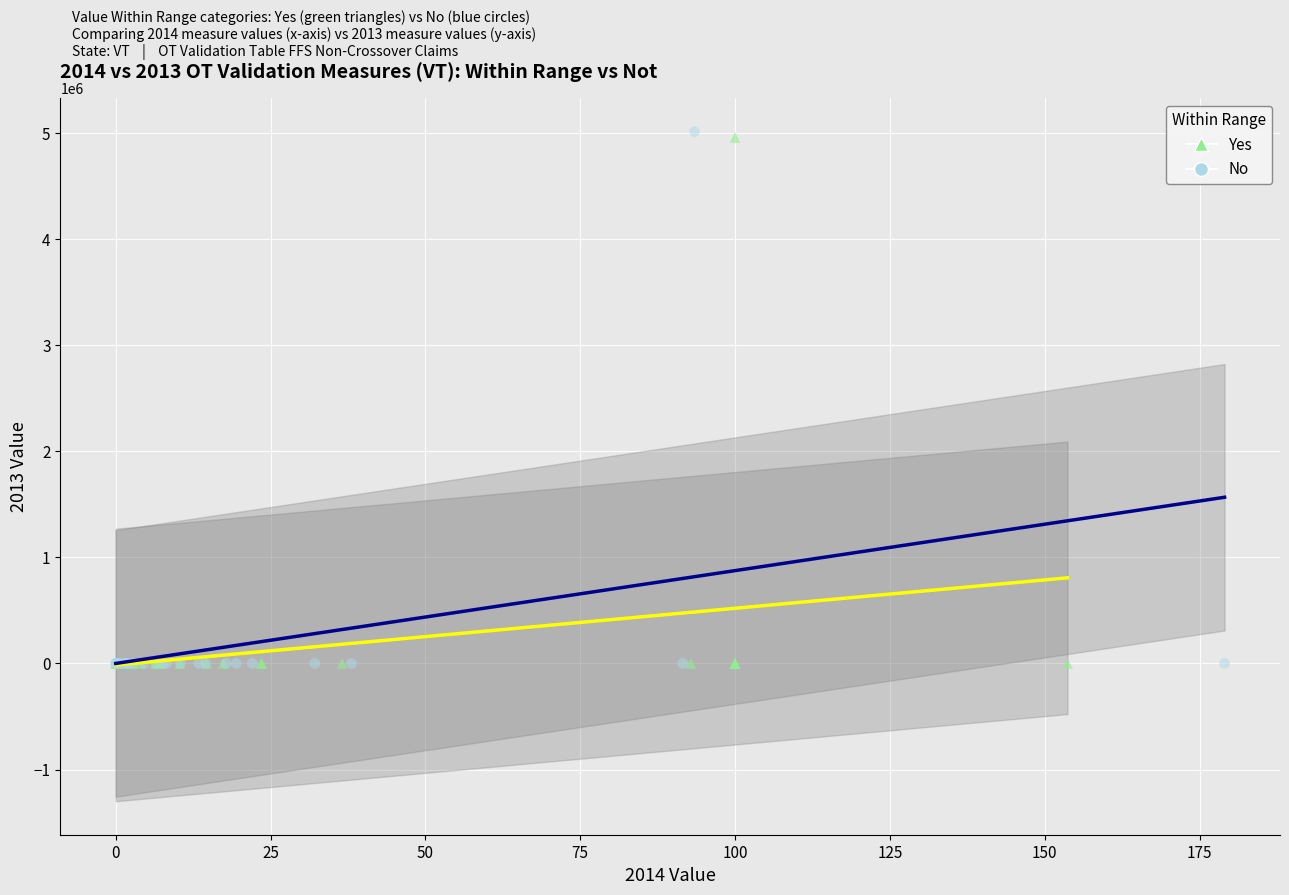

Which series has the largest Y range (max minus min)?

No